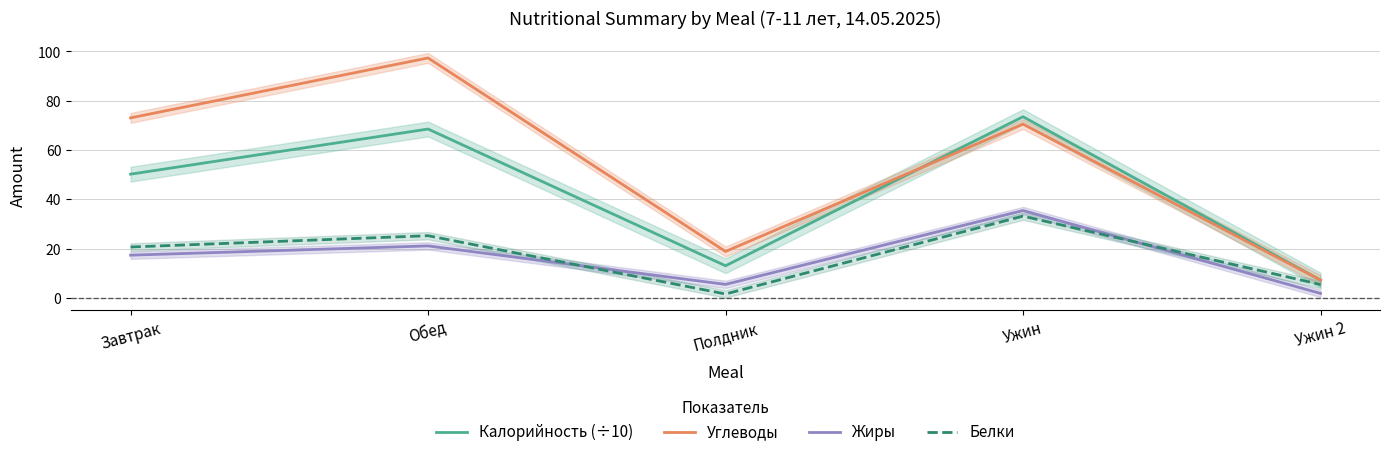

Reading left to right, what are all the values shown in this chart?

Калорийность (÷10): Завтрак=50.2	Обед=68.5	Полдник=13.0	Ужин=73.5	Ужин 2=7.2
Углеводы: Завтрак=73.0	Обед=97.4	Полдник=18.8	Ужин=70.5	Ужин 2=7.2
Жиры: Завтрак=17.3	Обед=21.1	Полдник=5.5	Ужин=35.4	Ужин 2=1.8
Белки: Завтрак=20.6	Обед=25.2	Полдник=1.6	Ужин=33.2	Ужин 2=5.4